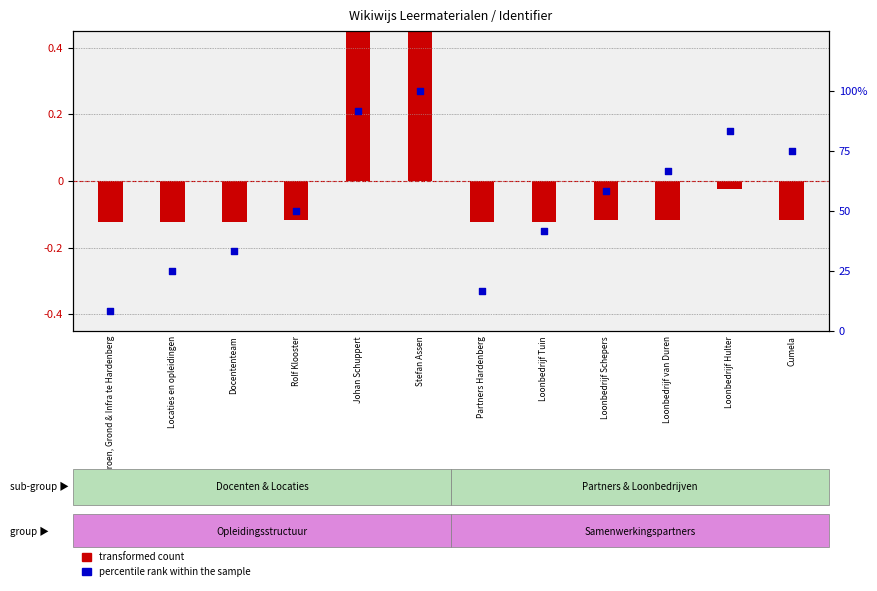

Which has a higher value, Loonbedrijf Hulter or Groen, Grond & Infra te Hardenberg?

Loonbedrijf Hulter